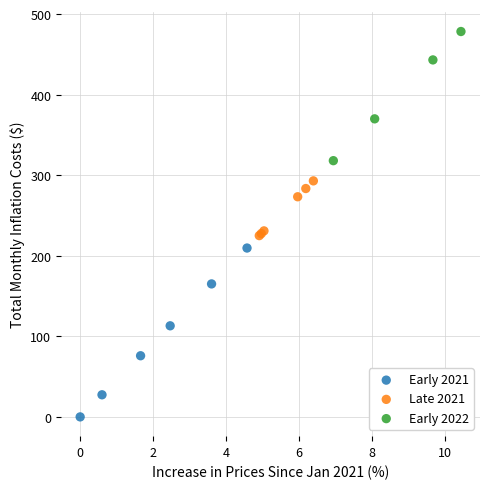

Which series contains the highest Y value?

Early 2022